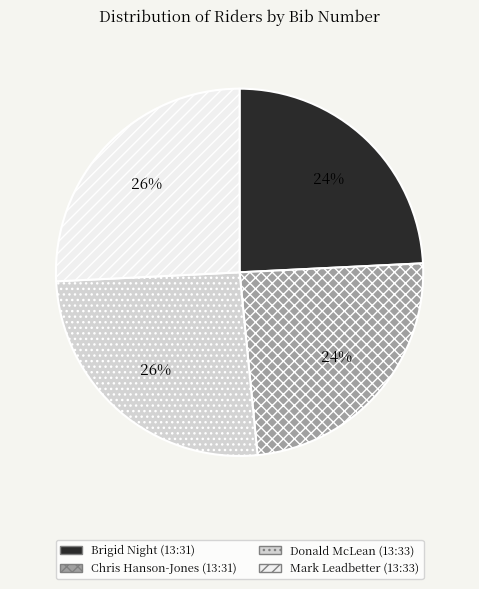

True or false: Brigid Night (13:31) accounts for 11% of the total.

False